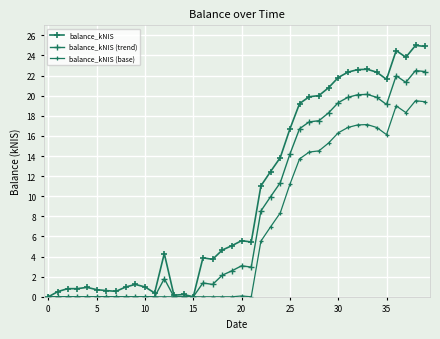

How many categories are shown in the chart?

40